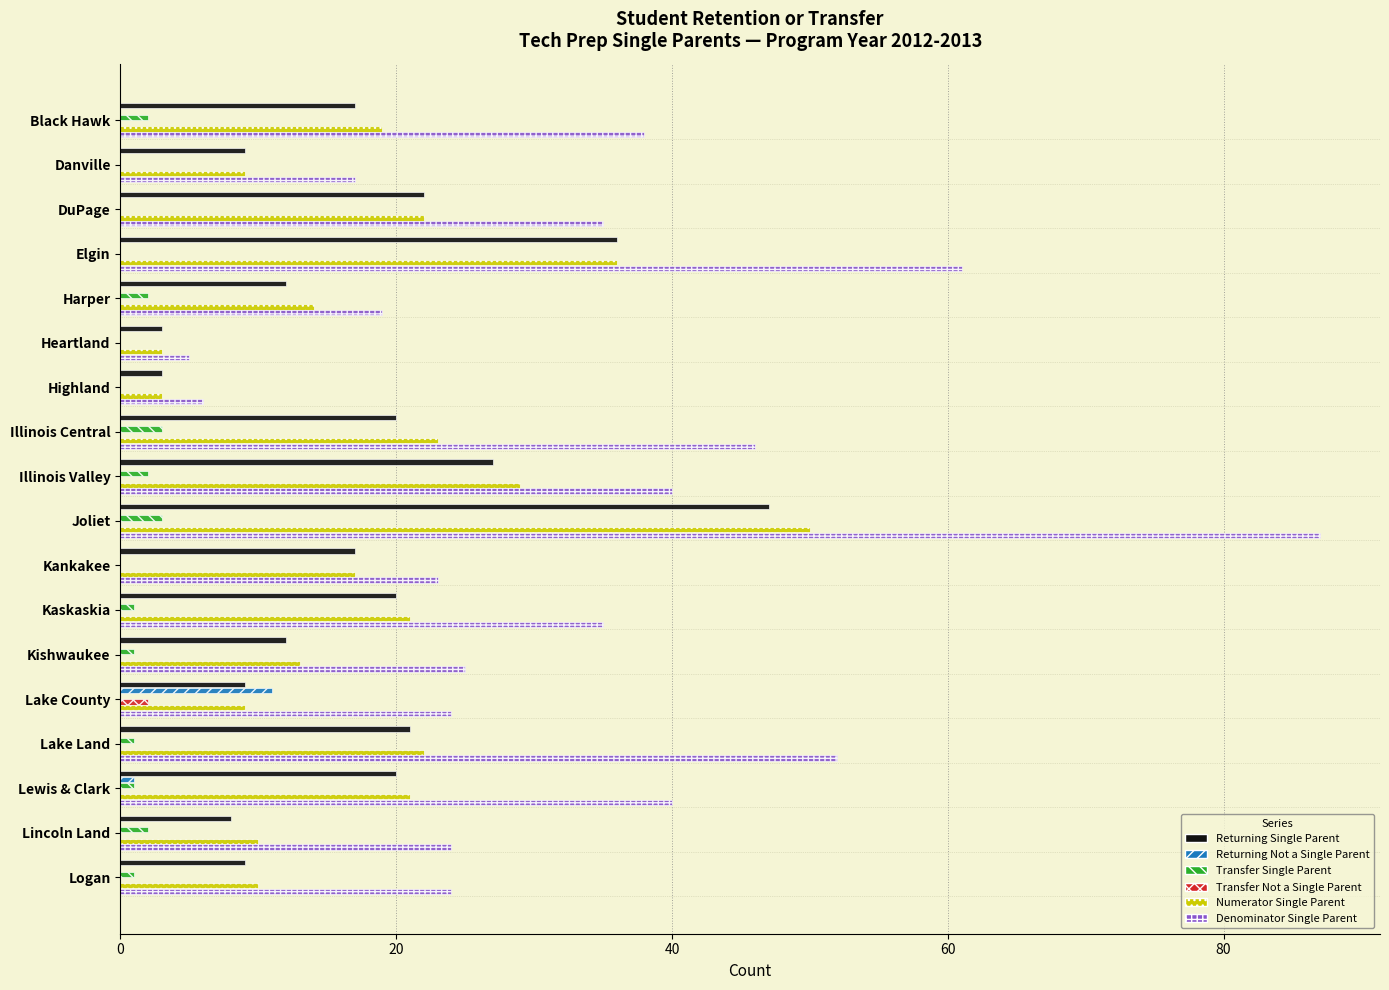

Between Black Hawk and Heartland, which series saw the biggest shift?

Denominator Single Parent